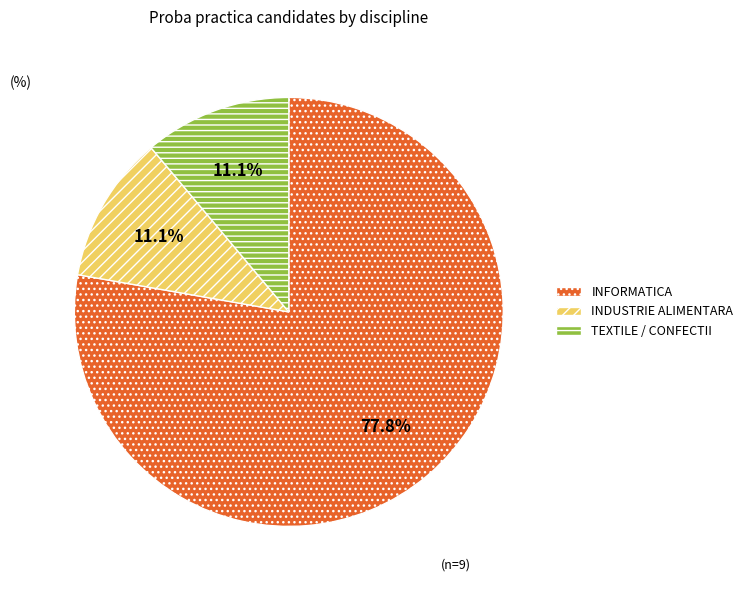

Count the number of slices in the pie.

3